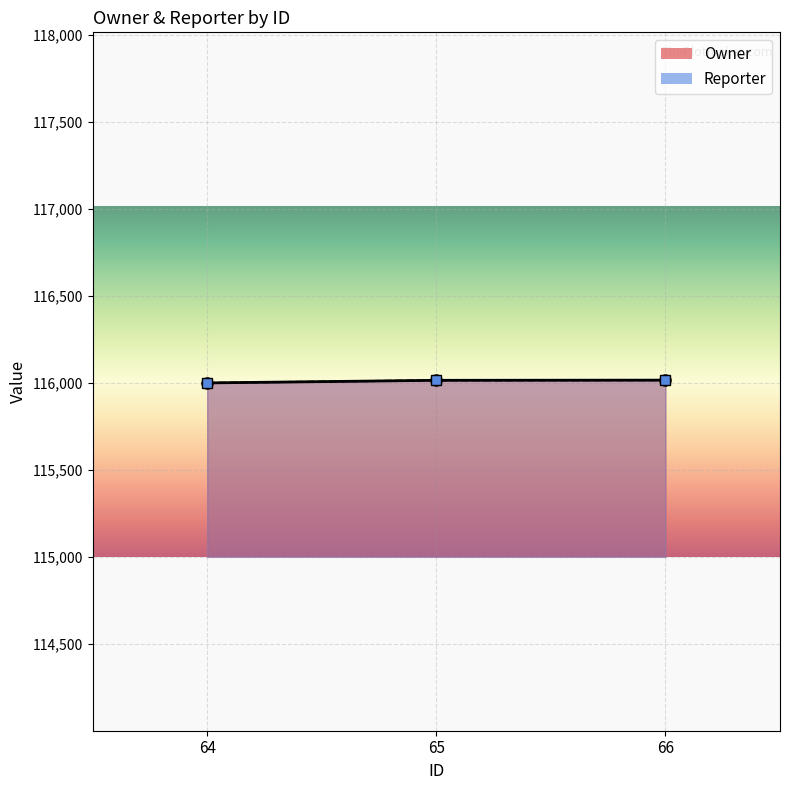

What is the total value across all series at 66?

232034